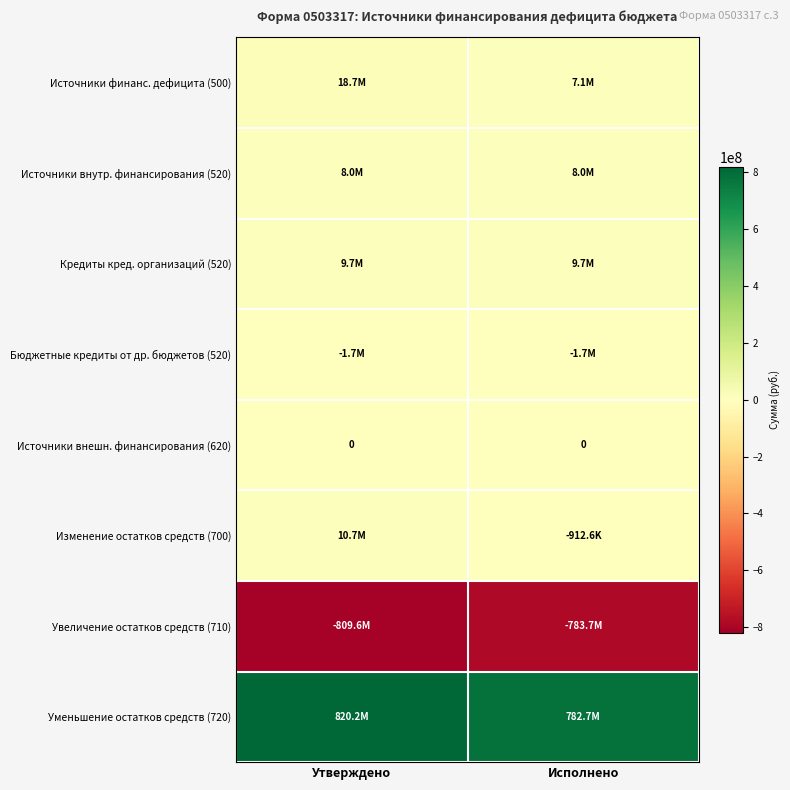

Between Утверждено and Исполнено, which series saw the biggest shift?

Уменьшение остатков средств (720)